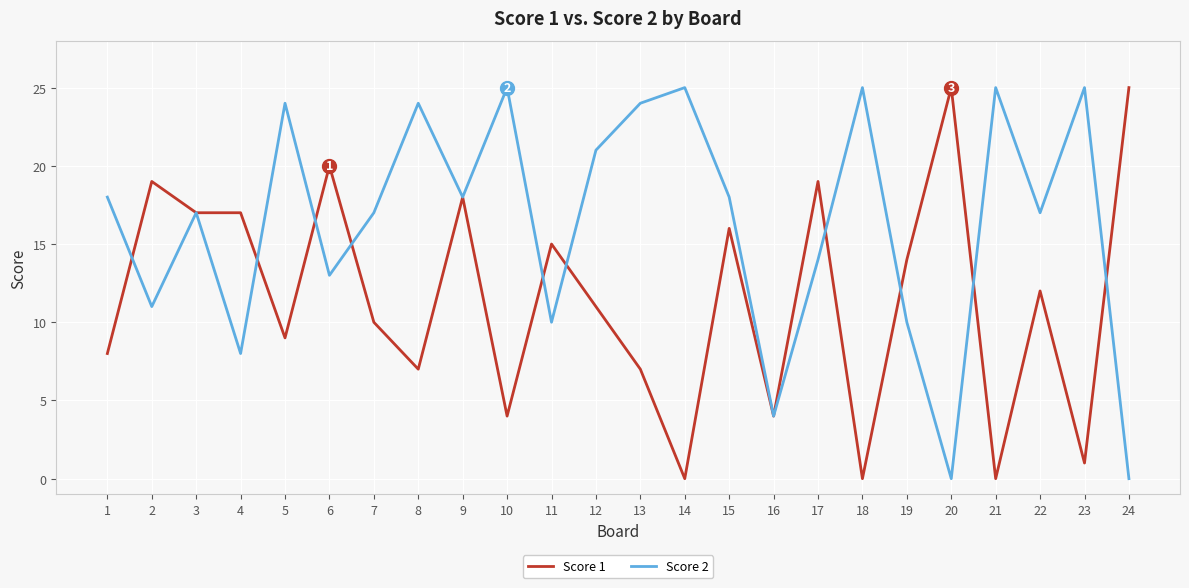

At which category is the sum across all series the highest?

9